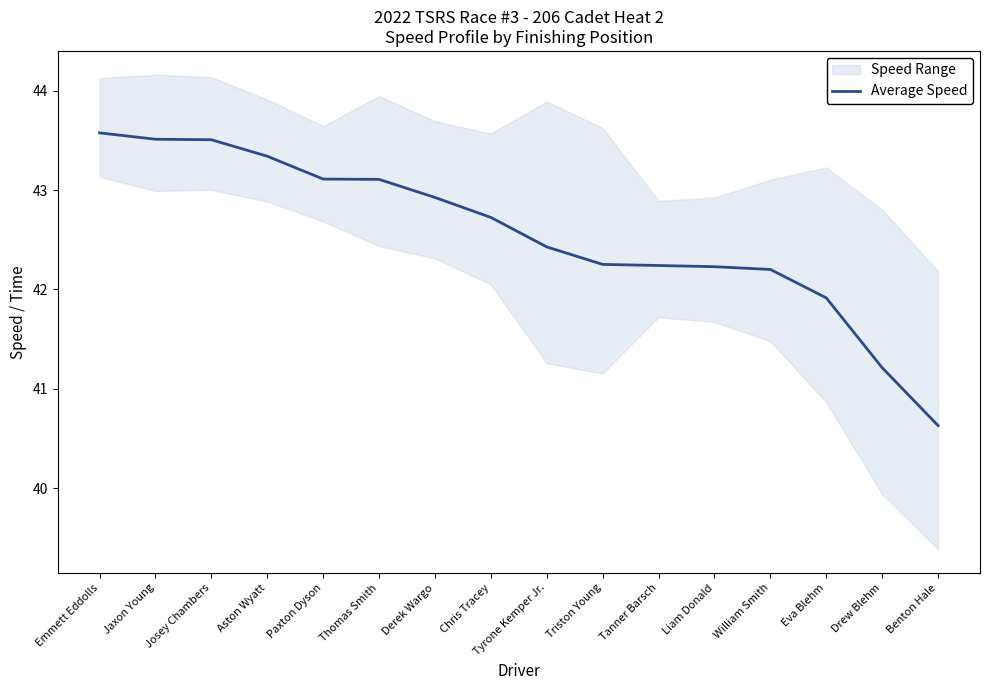

Rank the categories by value from highest to lowest.

Emmett Eddolls, Jaxon Young, Josey Chambers, Aston Wyatt, Paxton Dyson, Thomas Smith, Derek Wargo, Chris Tracey, Tyrone Kemper Jr., Triston Young, Tanner Barsch, Liam Donald, William Smith, Eva Blehm, Drew Blehm, Benton Hale